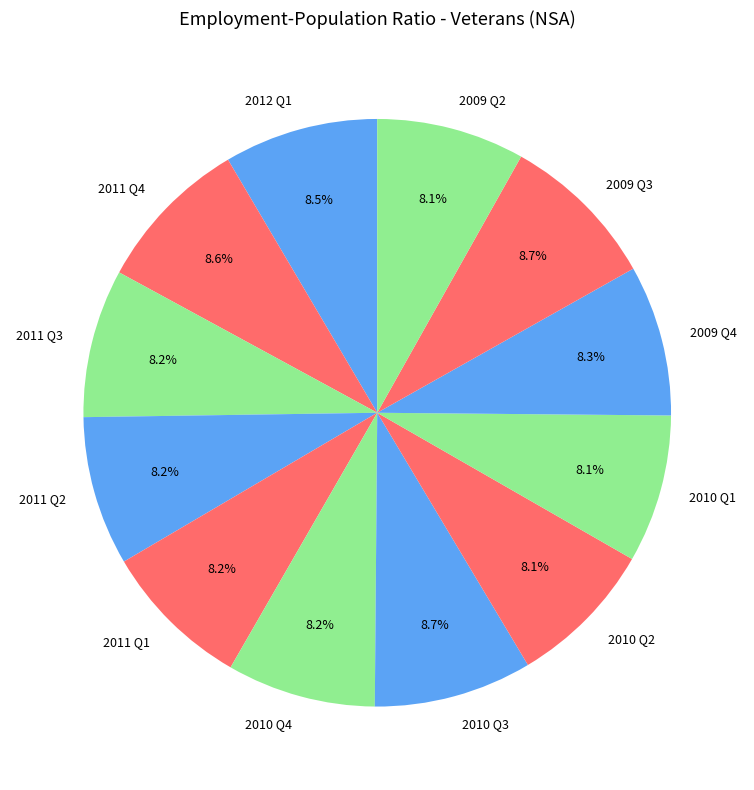

What percentage is the 2011 Q1 slice, to the nearest percent?

8%